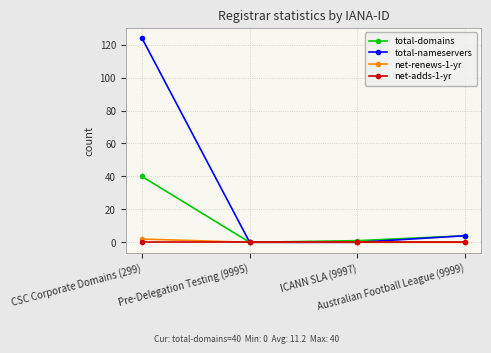

What position from the left is Pre-Delegation Testing (9995)?

2